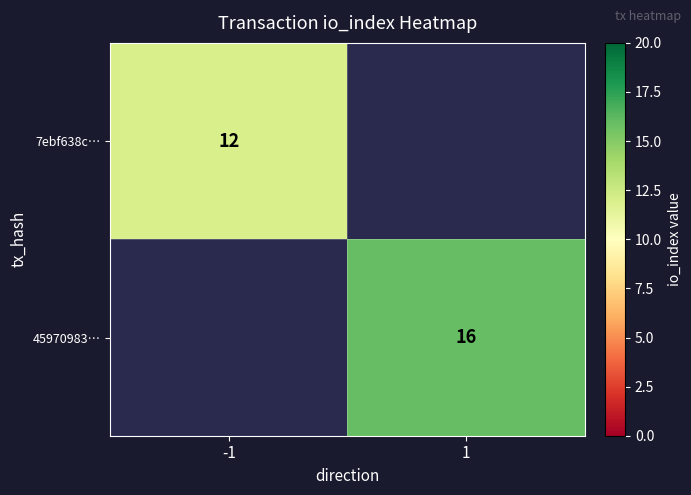

The 7ebf638c… series shows 5 at -1. True or false?

False